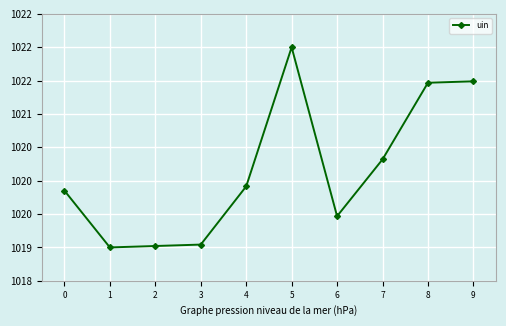

List the labels in order of value, smallest first.

1, 2, 3, 6, 0, 4, 7, 8, 9, 5